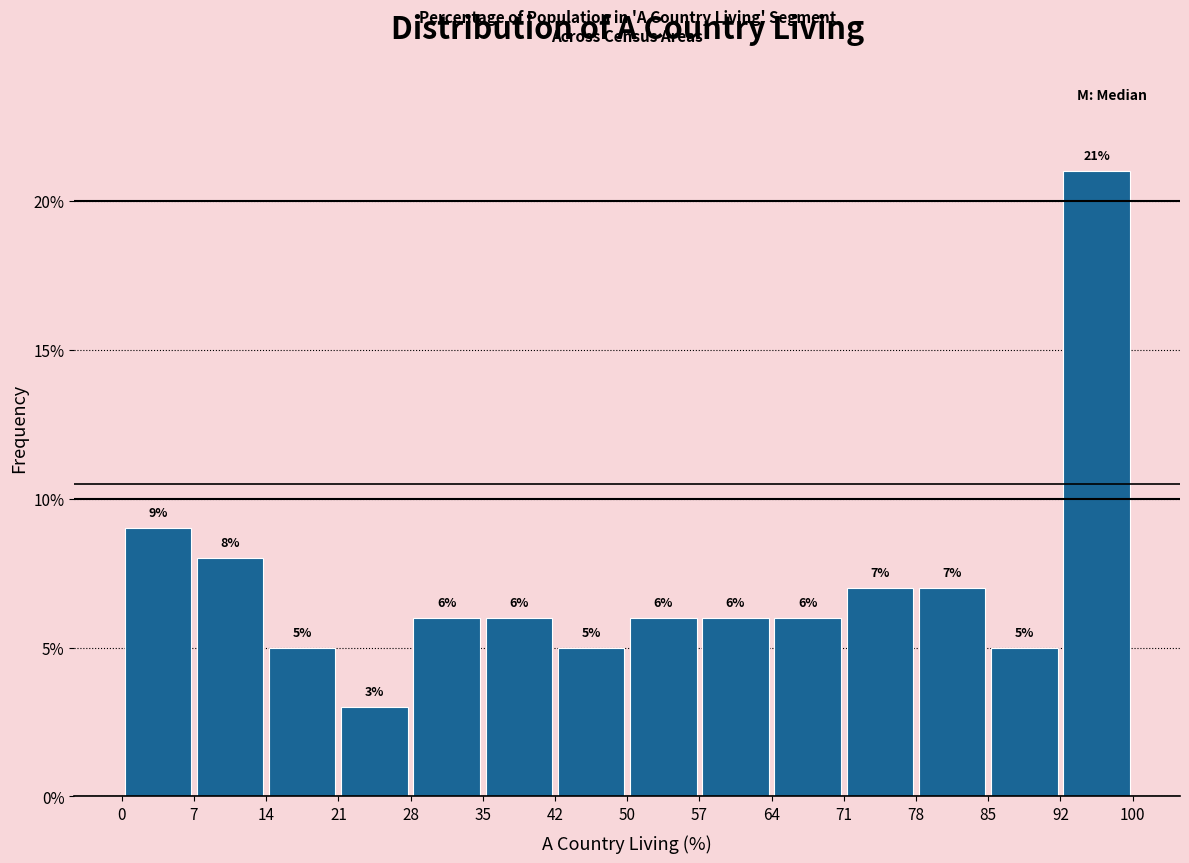

Reading left to right, transcribe this chart: for each bar, give the range it covers on the x-axis and its height.

0 to 7: 9
7 to 14: 8
14 to 21: 5
21 to 28: 3
28 to 35: 6
35 to 42: 6
42 to 50: 5
50 to 57: 6
57 to 64: 6
64 to 71: 6
71 to 78: 7
78 to 85: 7
85 to 92: 5
92 to 100: 21